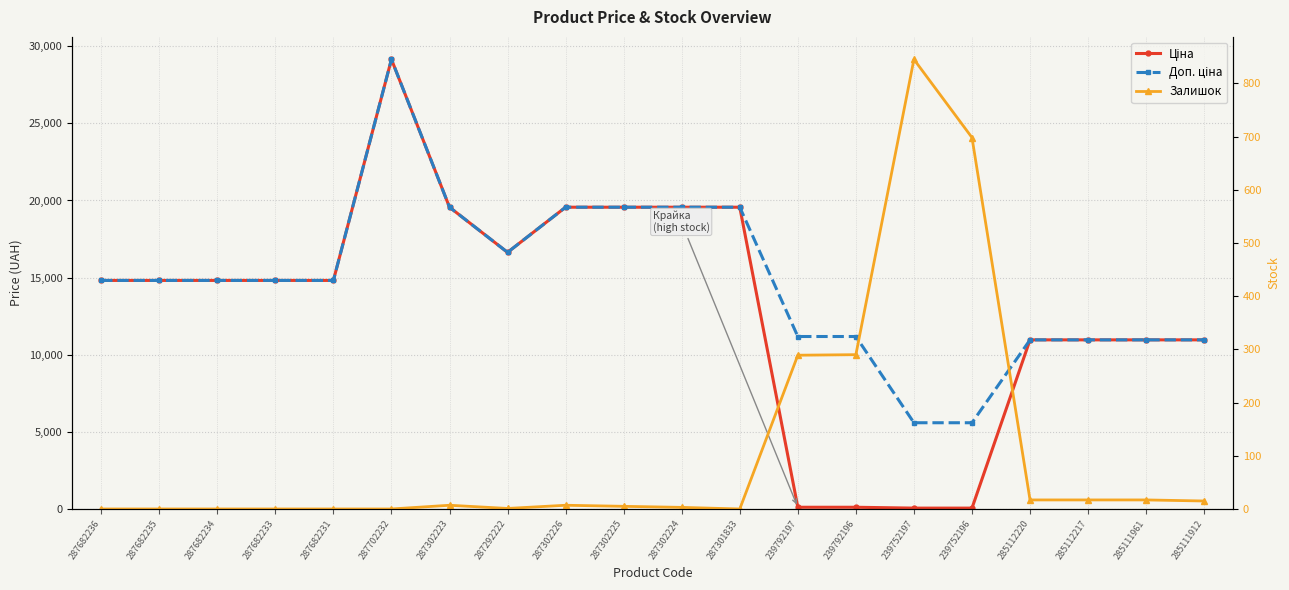

At which category does Залишок reach its first local peak?

287302223